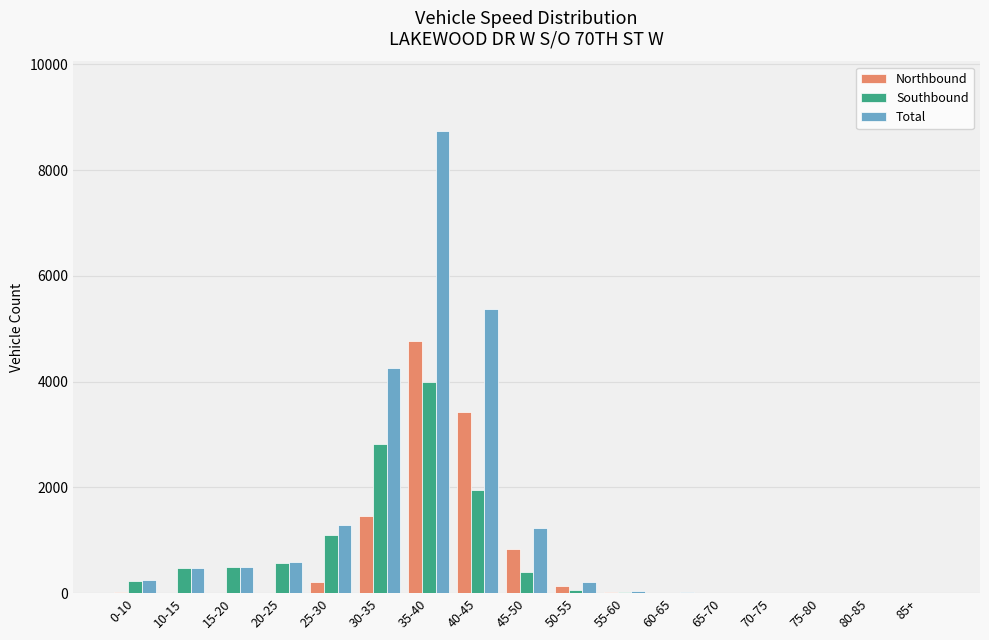

Which category has the highest value in the Southbound series?

35-40